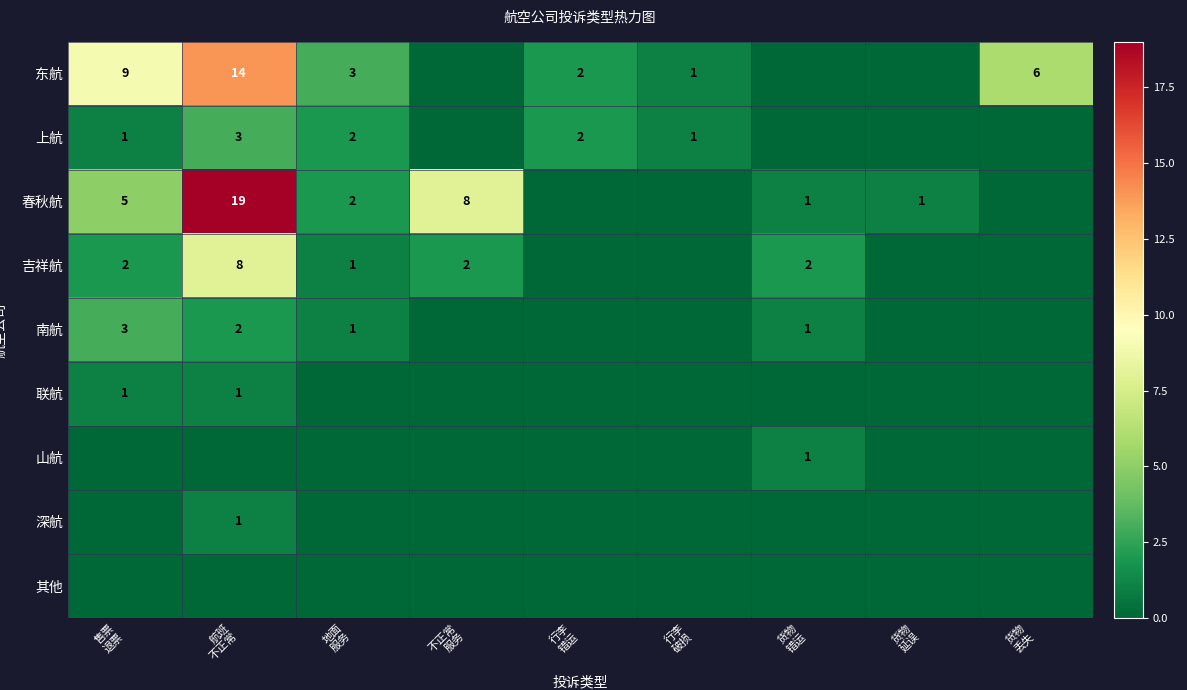

How many positive values does the 联航 series have?

2